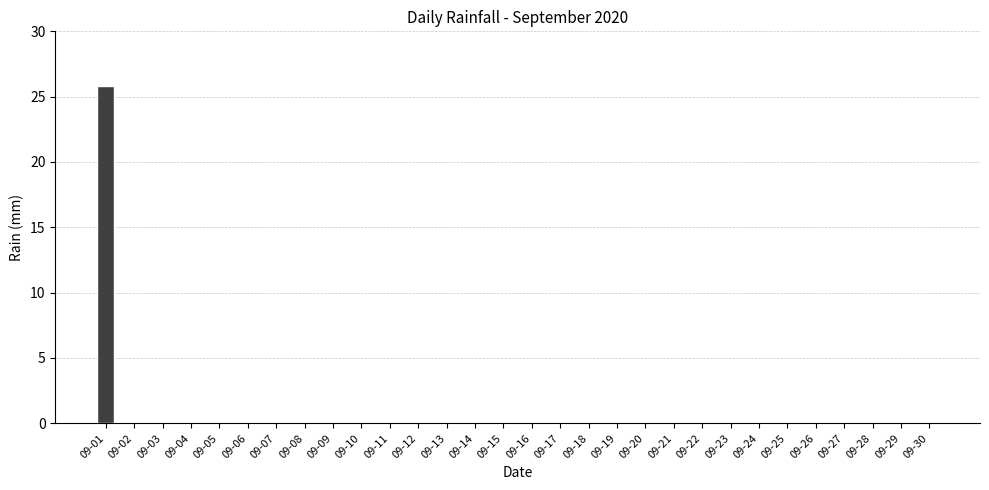

What is the maximum value shown in the chart?

25.8